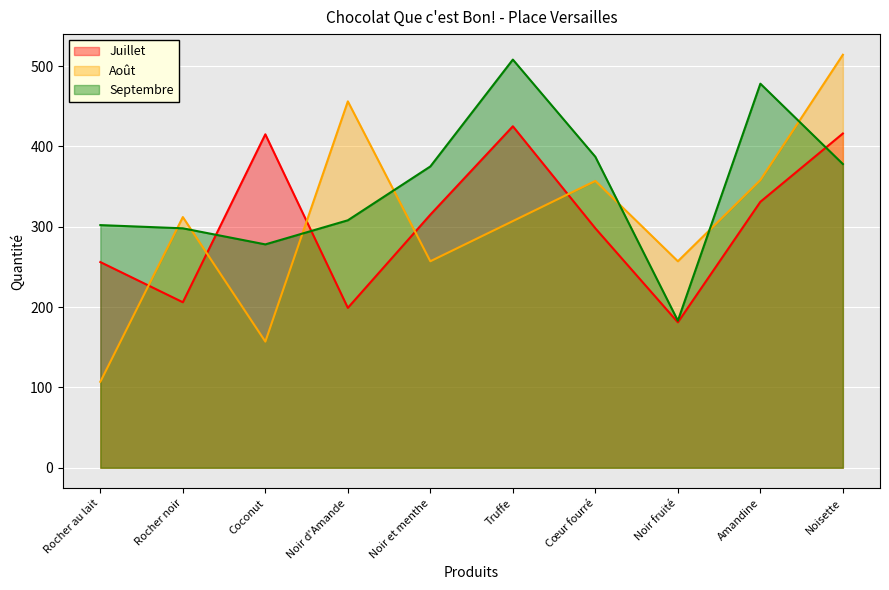

At which label does Septembre first exceed 375?

Truffe